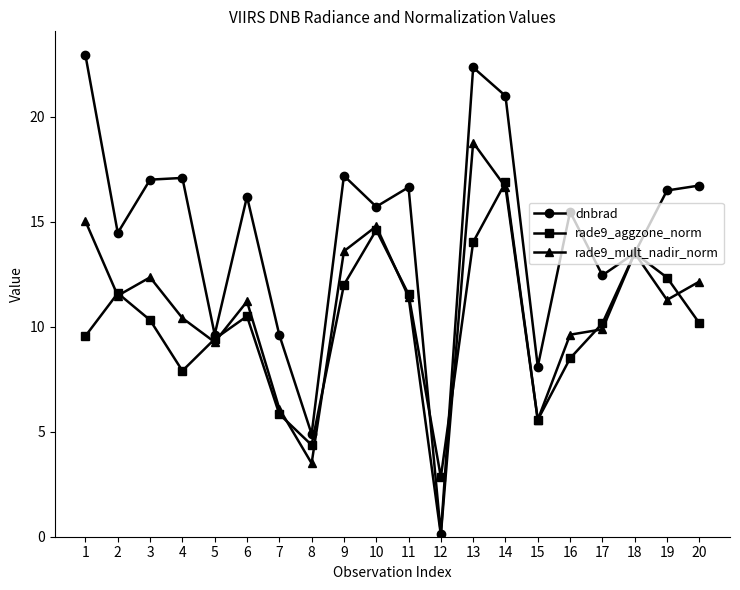

List the series in order of their peak value, highest first.

dnbrad, rade9_mult_nadir_norm, rade9_aggzone_norm